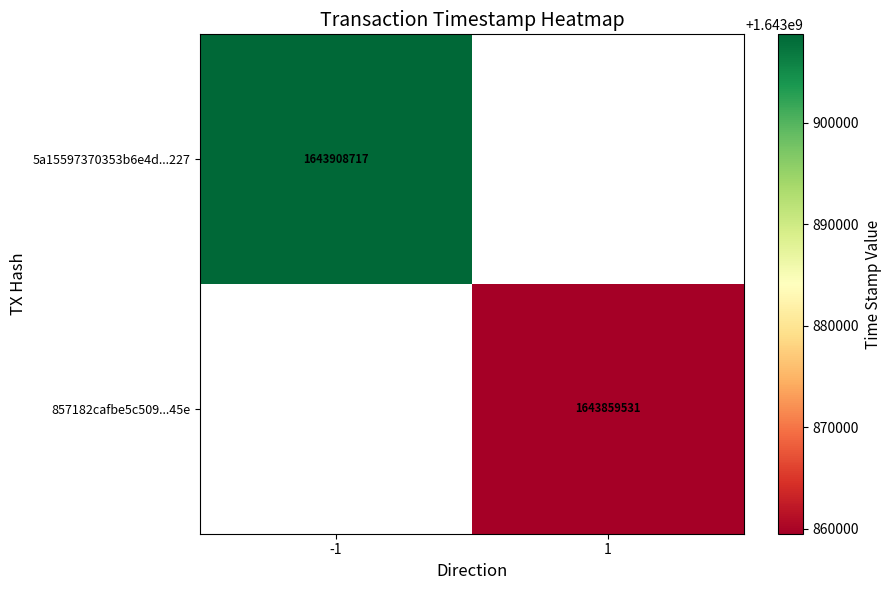

The 857182cafbe5c509...45e series shows 1643859531 at 1. True or false?

True